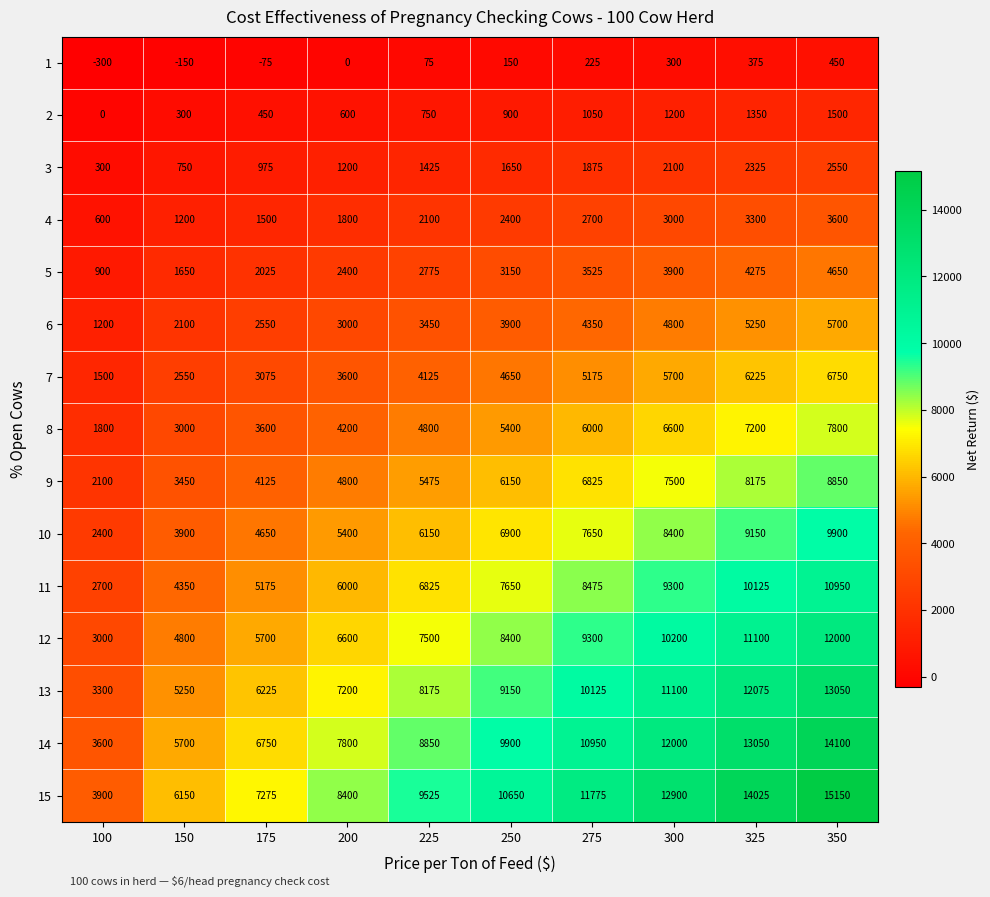

Which series has the largest total across all categories?

15